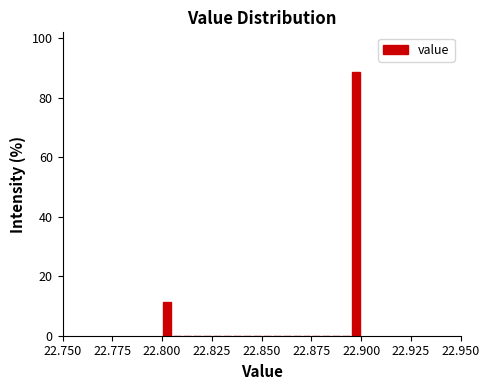

Around what value on the x-axis is the tallest bar? Give the approximate position of its centre, as read against the axis.

22.900